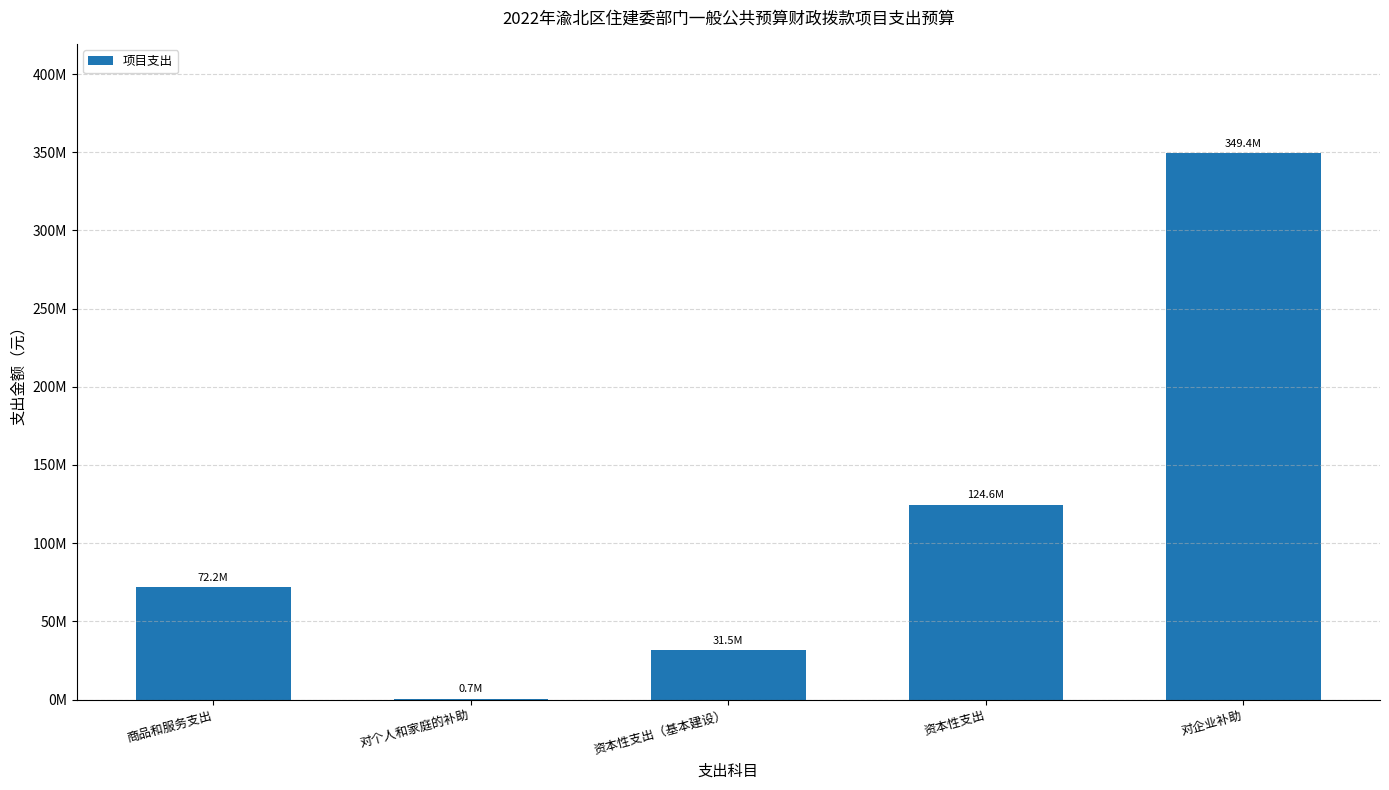

Does the chart contain stacked bars?

No